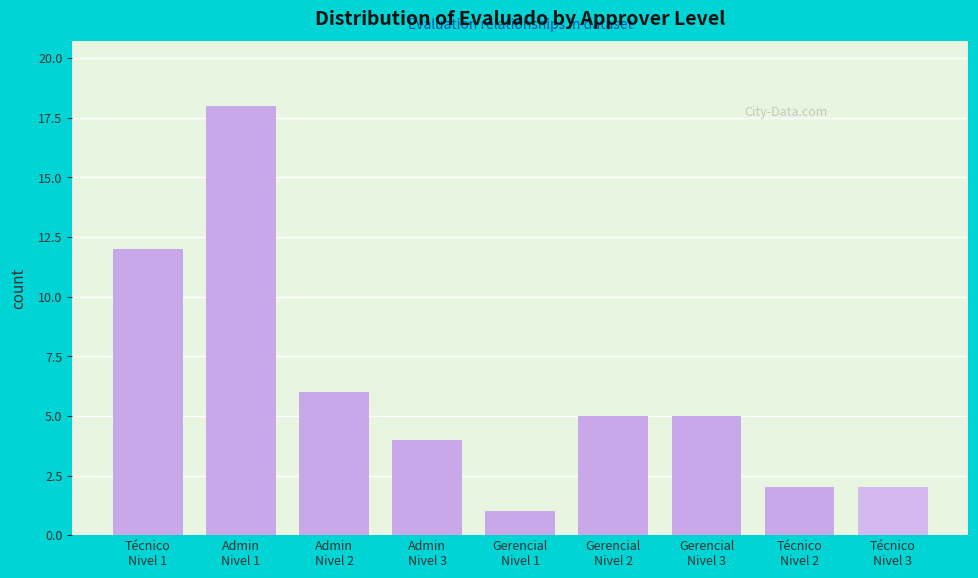

Reading left to right, list all the values displayed in this chart.

12	18	6	4	1	5	5	2	2